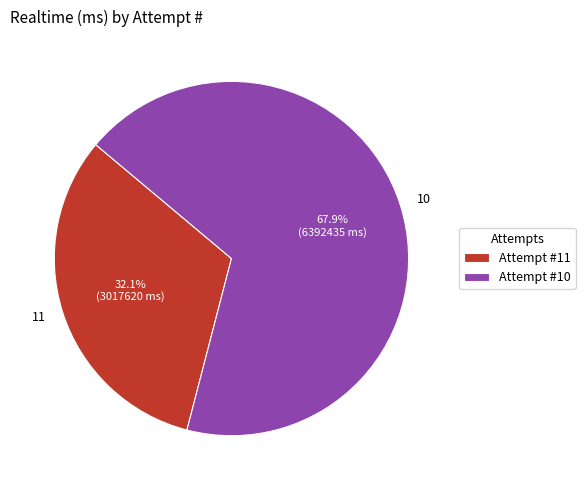

To the nearest percent, what is the average slice percentage?

50%